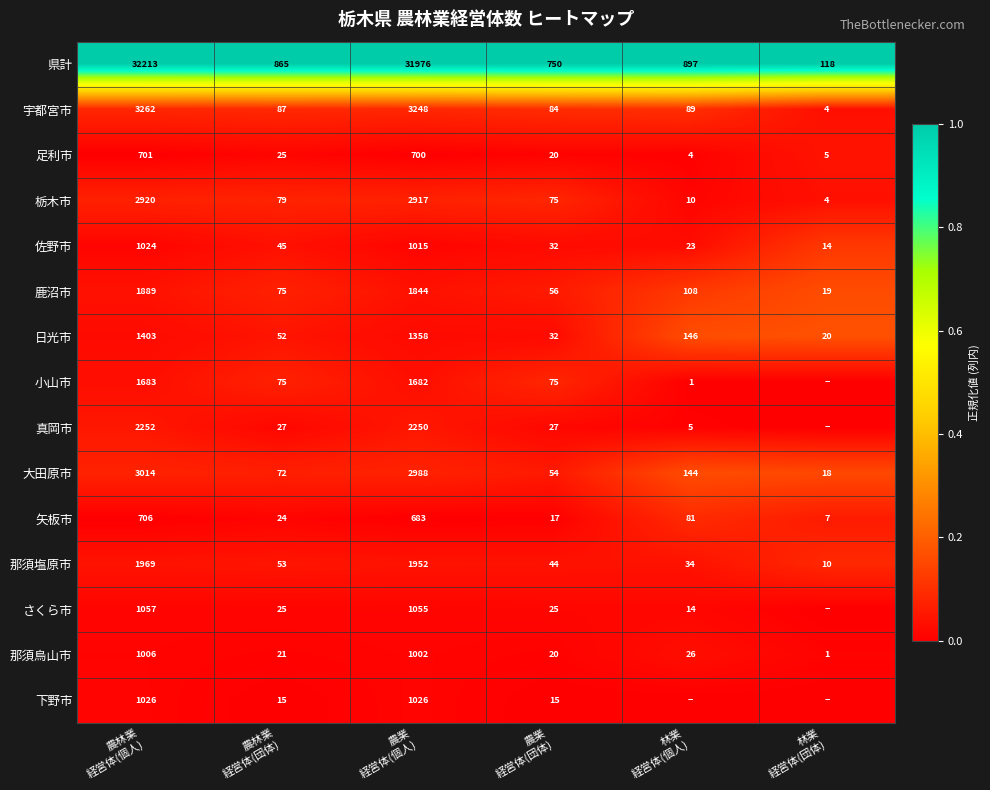

What is the maximum value for 宇都宮市?

3262